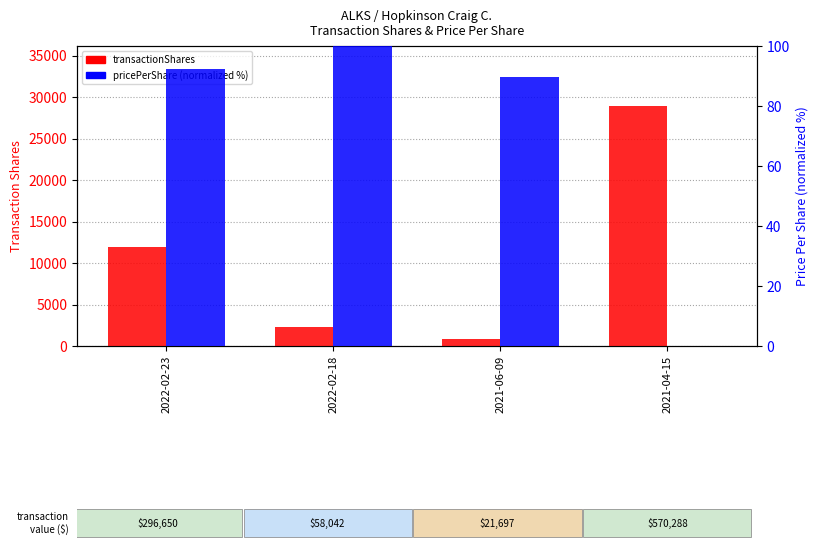

At which label is pricePerShare (normalized) closest to 50?

2021-06-09